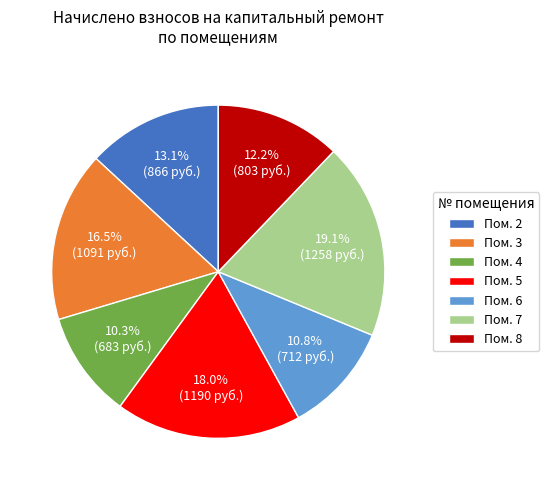

Which slice is the largest?

Пом. 7